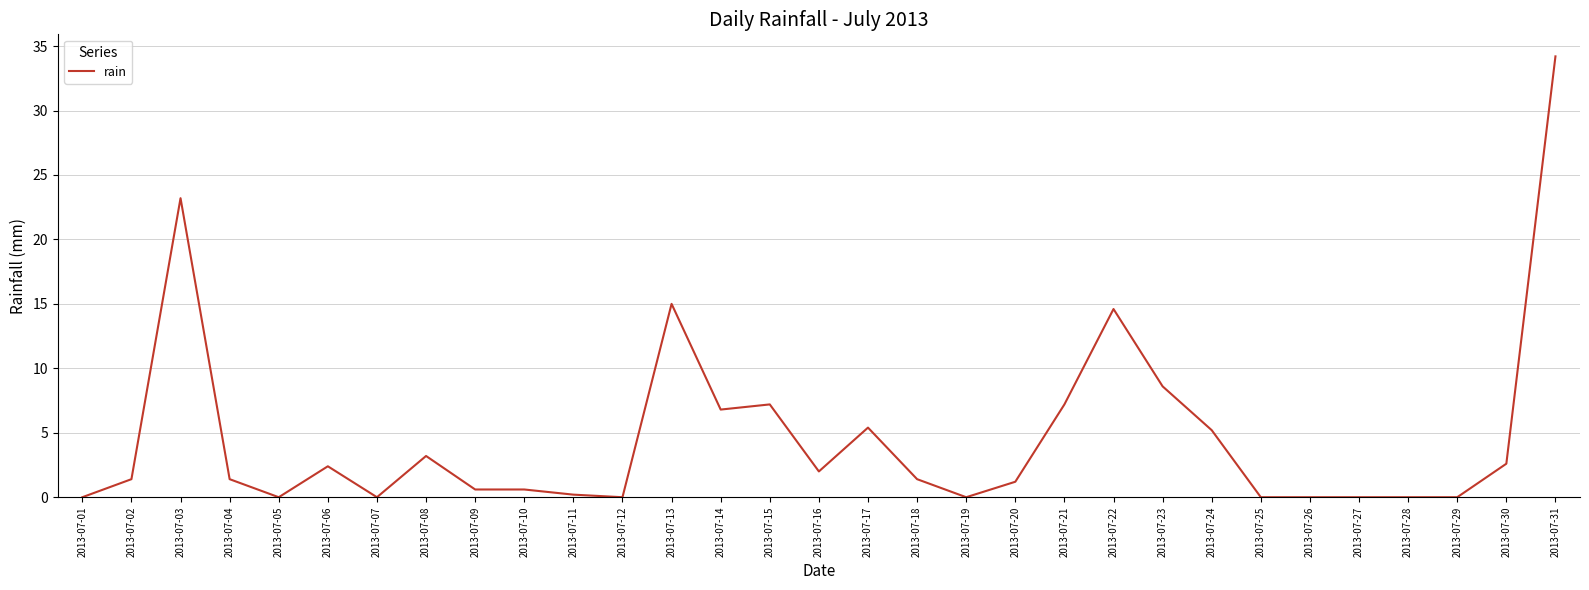

Which has a higher value, 2013-07-23 or 2013-07-18?

2013-07-23